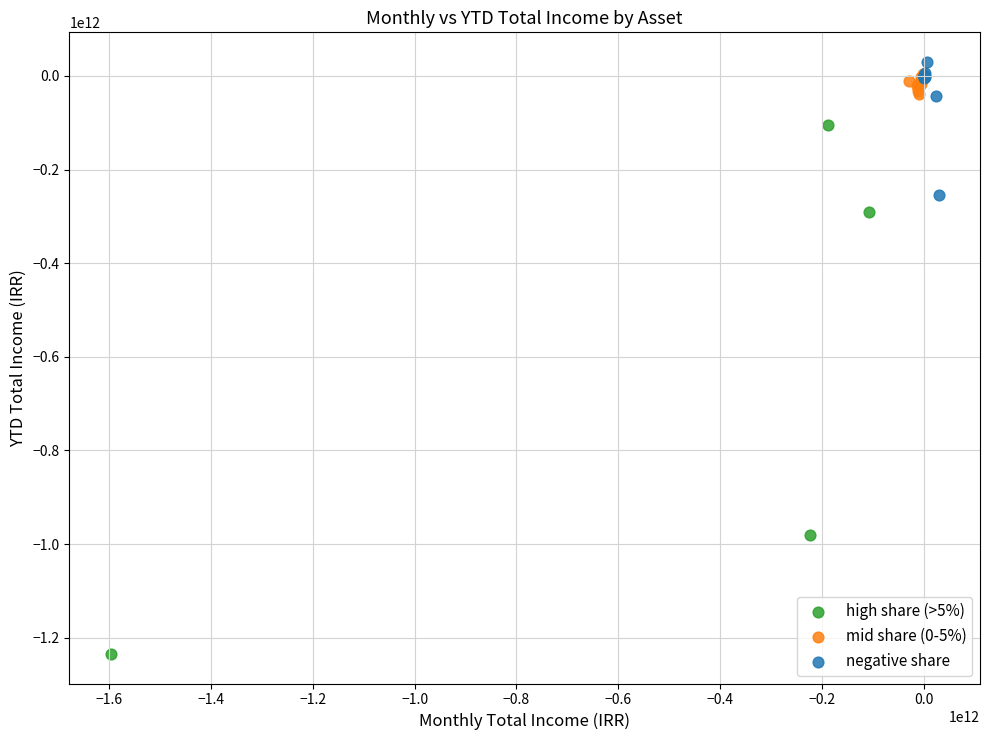

Which series reaches the maximum Y coordinate?

negative share